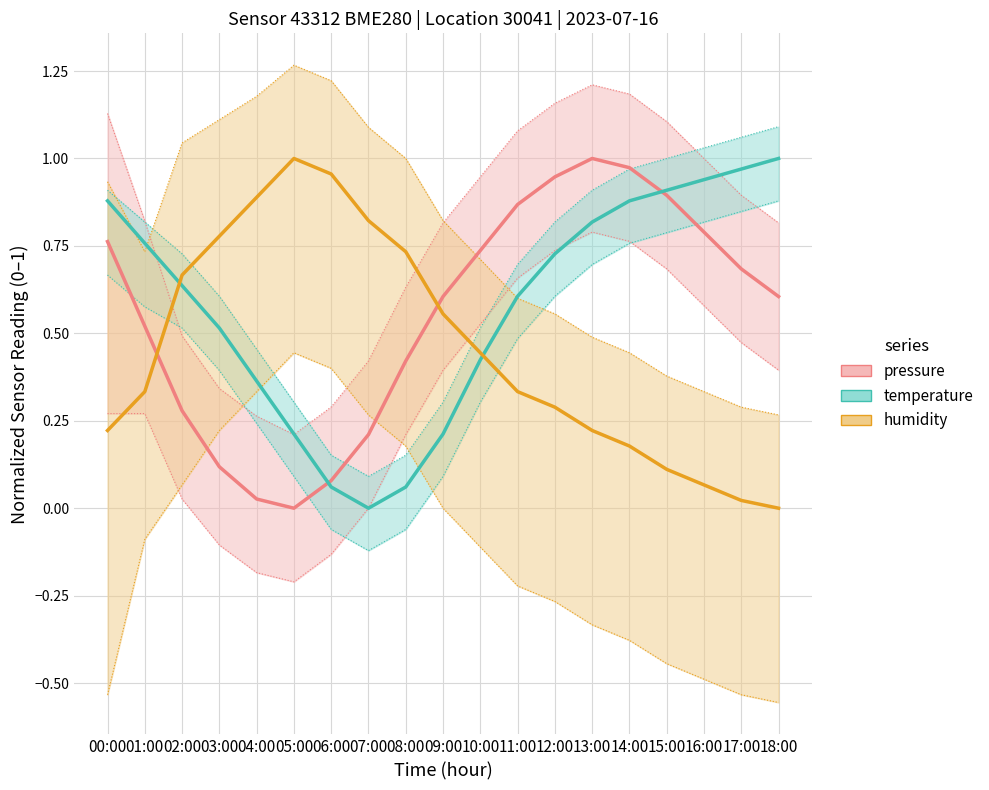

Which series changed the most between 07:00 and 11:00?

pressure